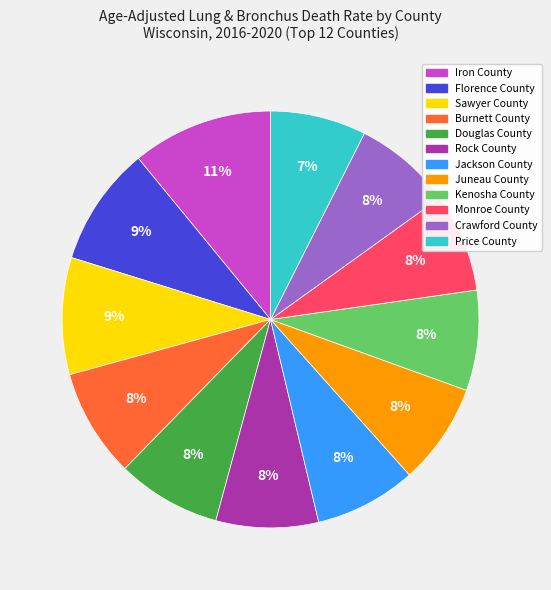

True or false: Price County accounts for 1% of the total.

False